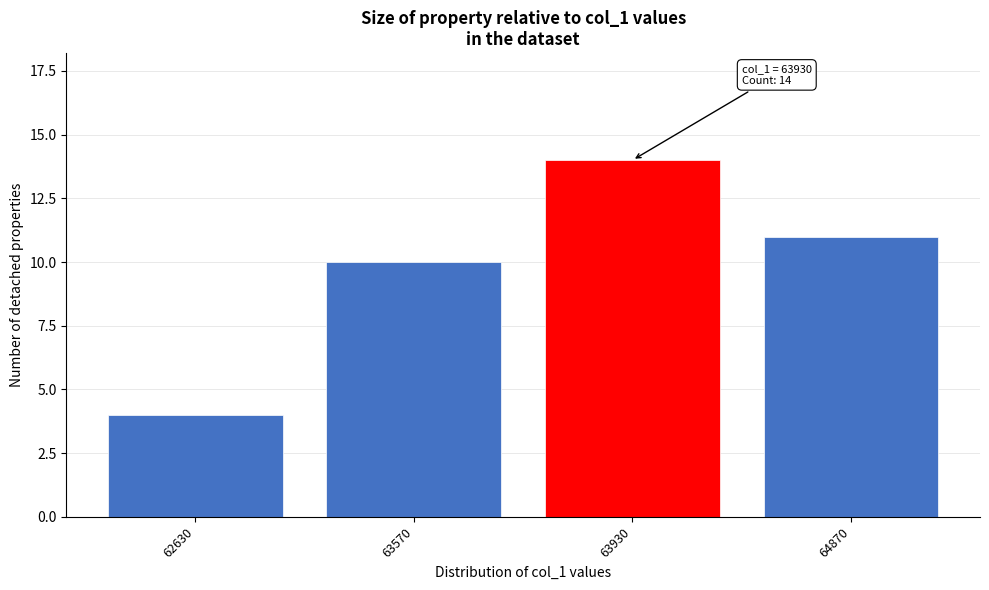

Reading left to right, list all the values displayed in this chart.

4	10	14	11